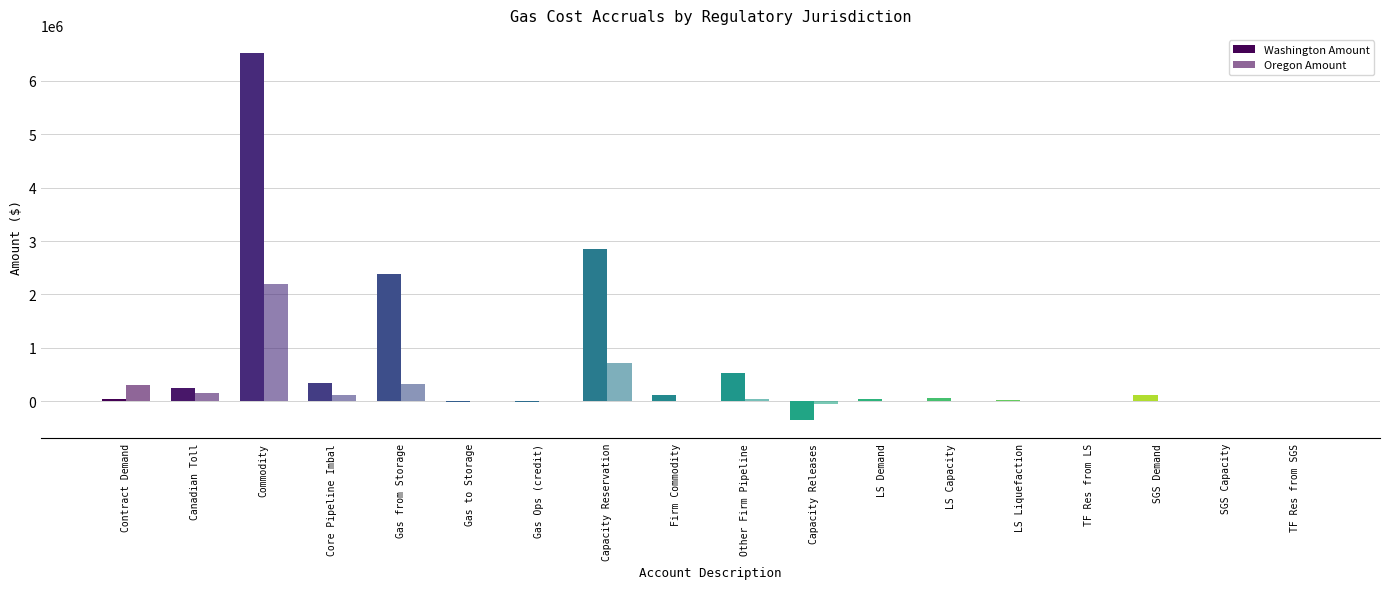

List the series in order of their peak value, highest first.

Washington Amount, Oregon Amount